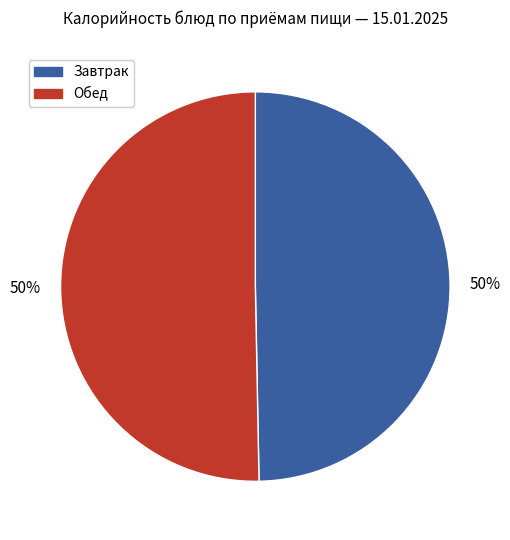

Combined, do Завтрак and Обед account for over 50%?

Yes